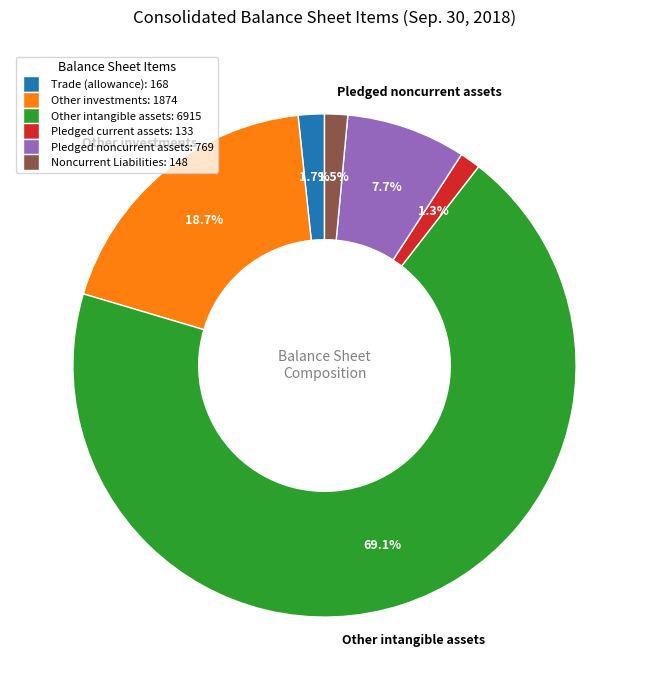

Which has a higher value, Other investments or Pledged noncurrent assets?

Other investments